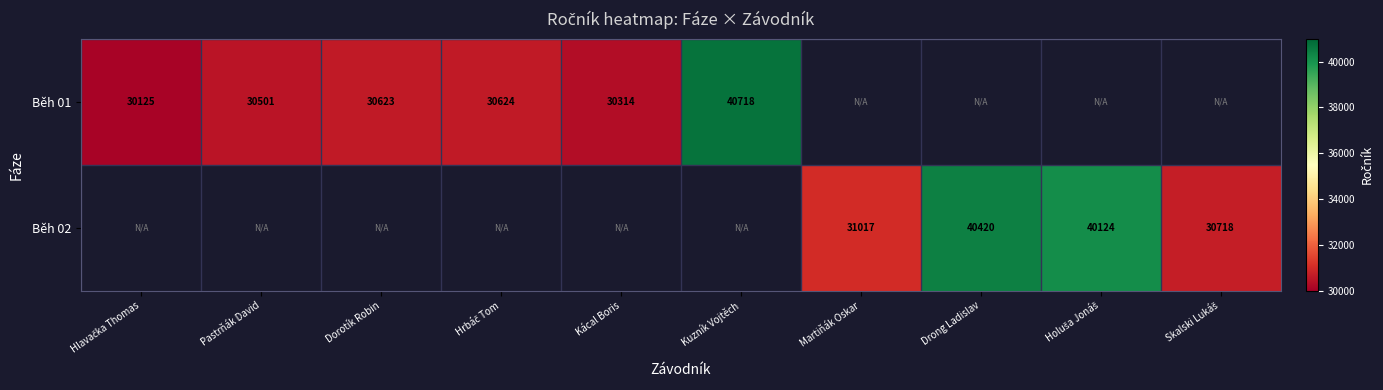

The value of Běh 01 at Kuzník Vojtěch is 25672. True or false?

False